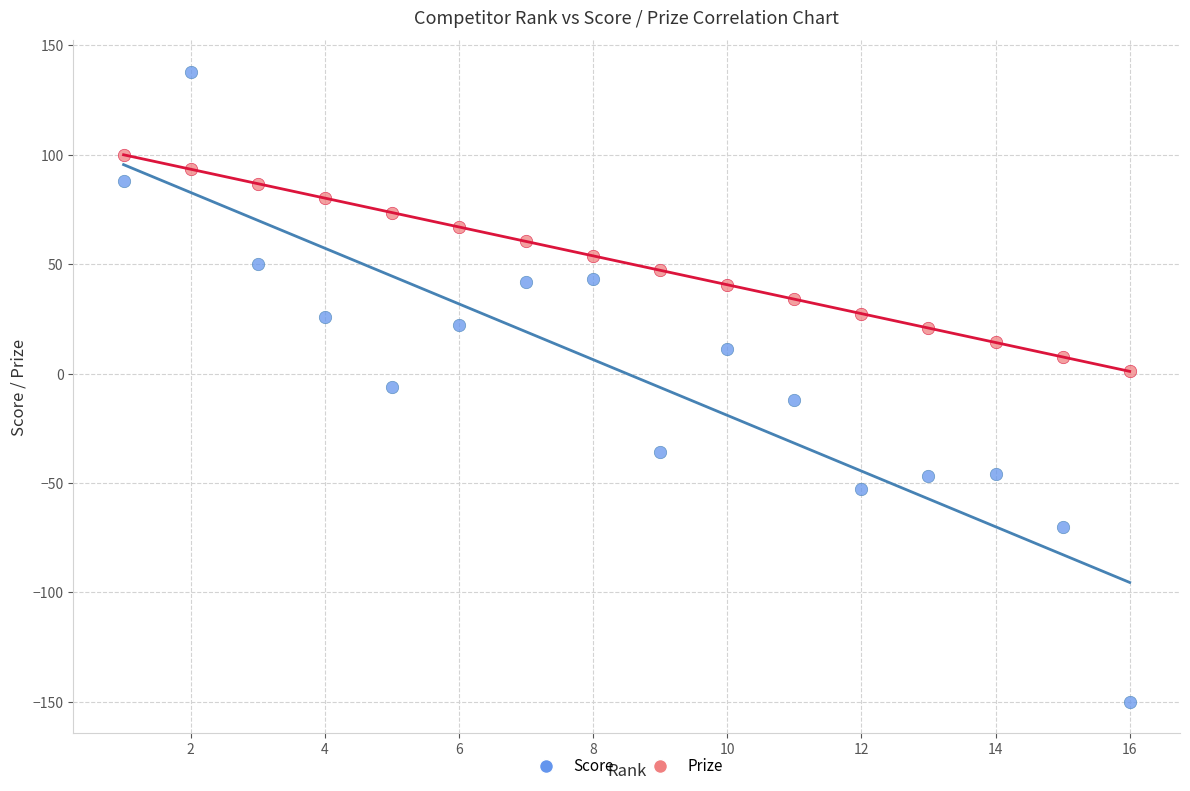

Which series contains the lowest Y value?

Score